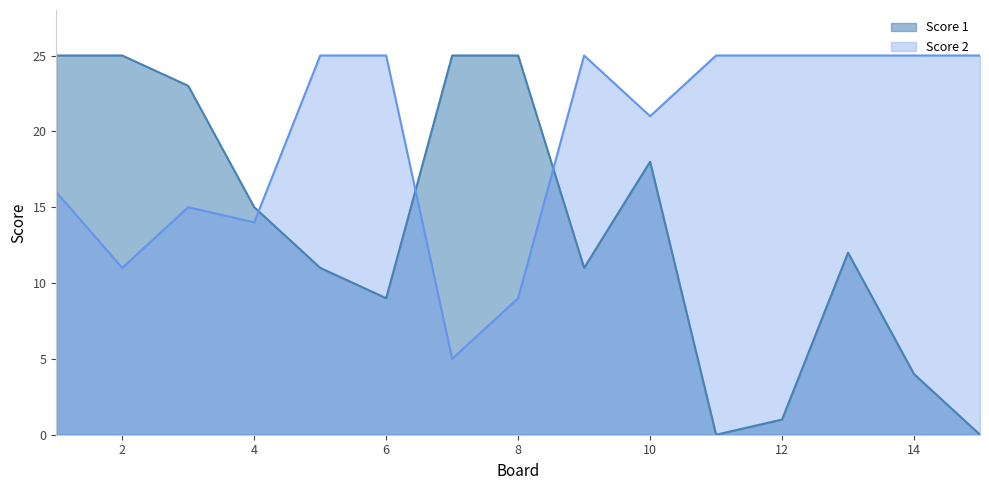

In Score 1, how many points are lower than both neighbors (excluding endpoints)?

3